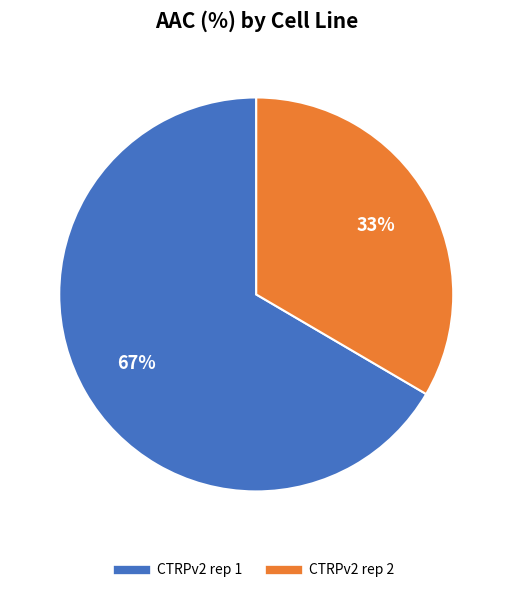

To the nearest percent, what is the combined percentage of CTRPv2 rep 2 and CTRPv2 rep 1?

100%